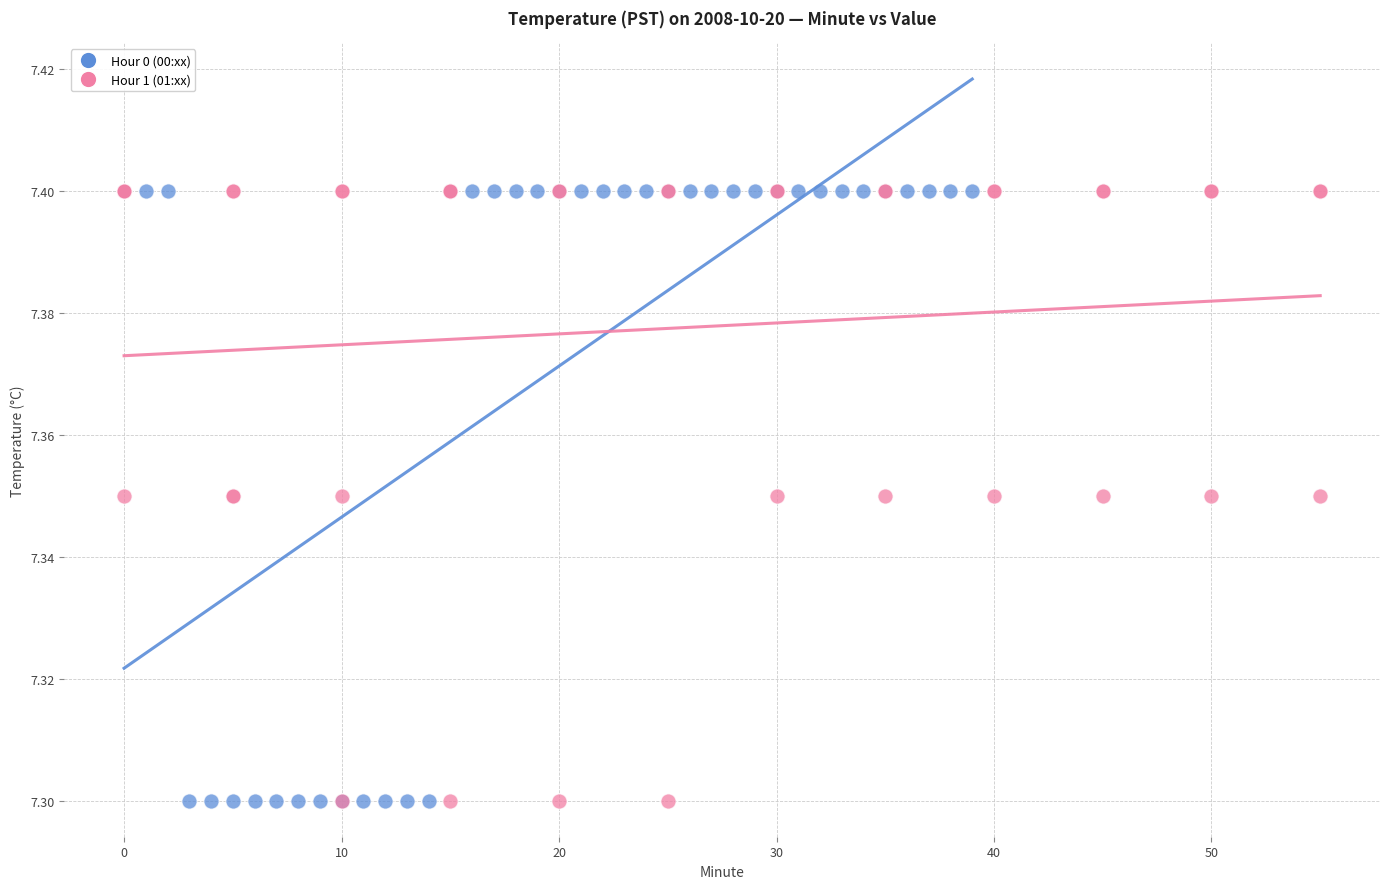

What are all the series names shown in the legend?

Hour 0 (00:xx), Hour 1 (01:xx)